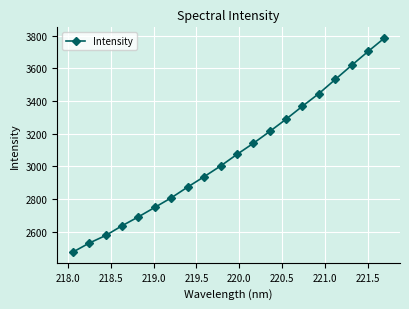

What is the average value?

3072.5